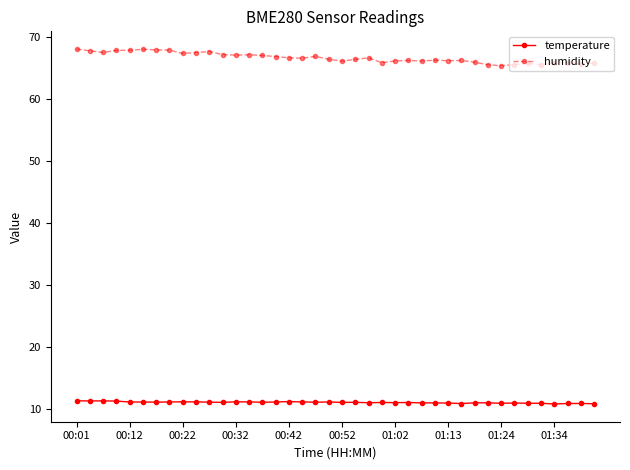

What is the difference between the maximum and minimum values in the humidity series?

2.7